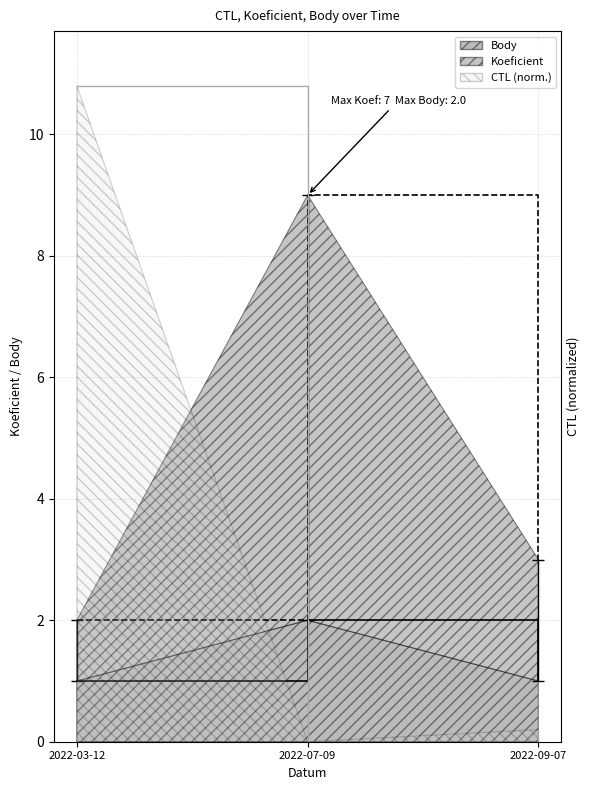

How many categories are shown in the chart?

3